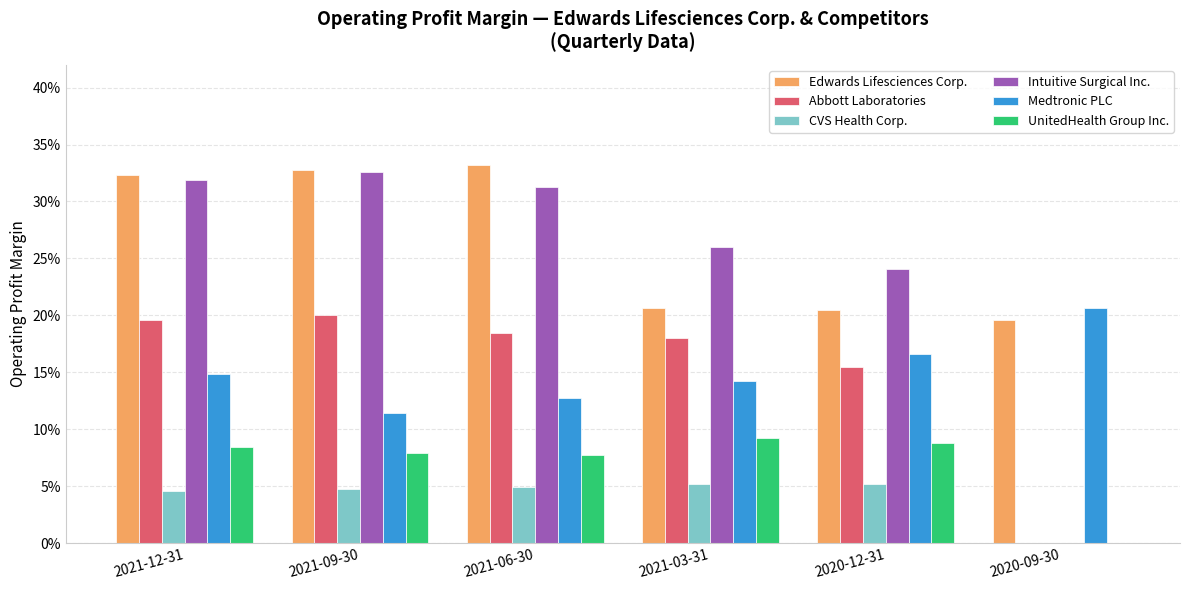

Read the Intuitive Surgical Inc. value at 2021-09-30.

0.3